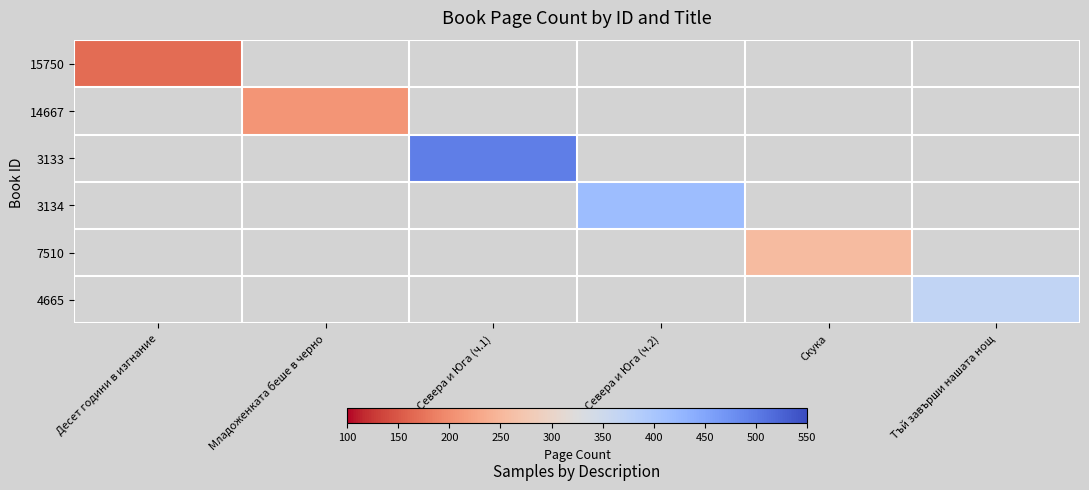

At how many categories does at least one series exceed 458?

1